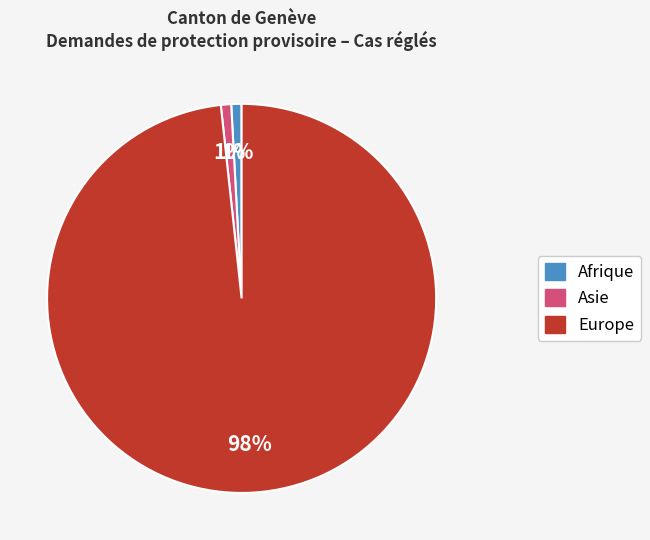

Does any single category account for the majority?

Yes